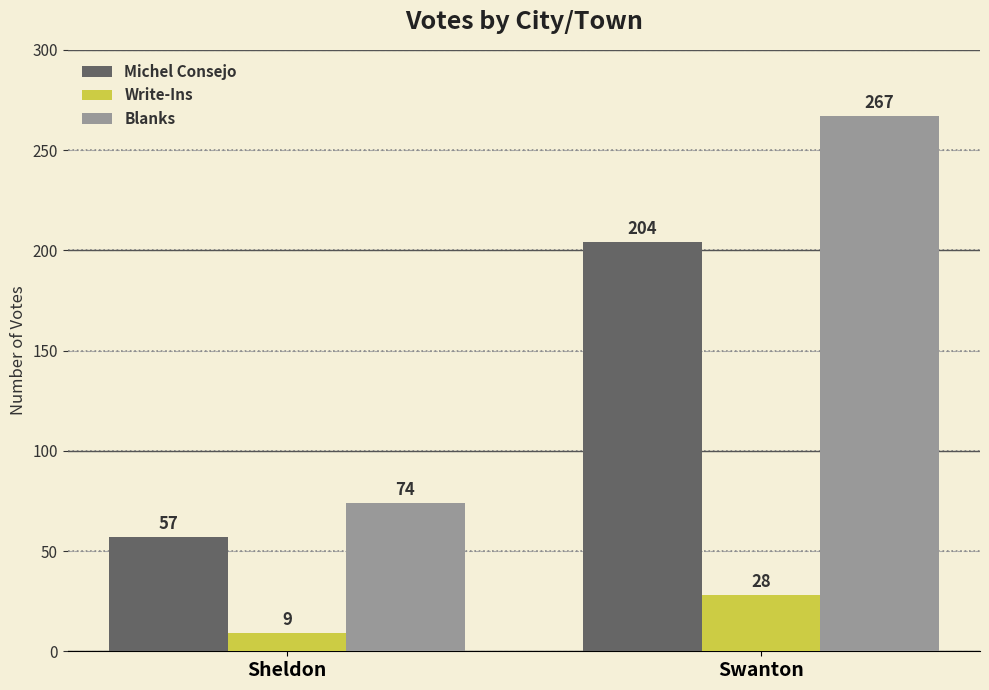

Rank the series by their maximum value, from lowest to highest.

Write-Ins, Michel Consejo, Blanks